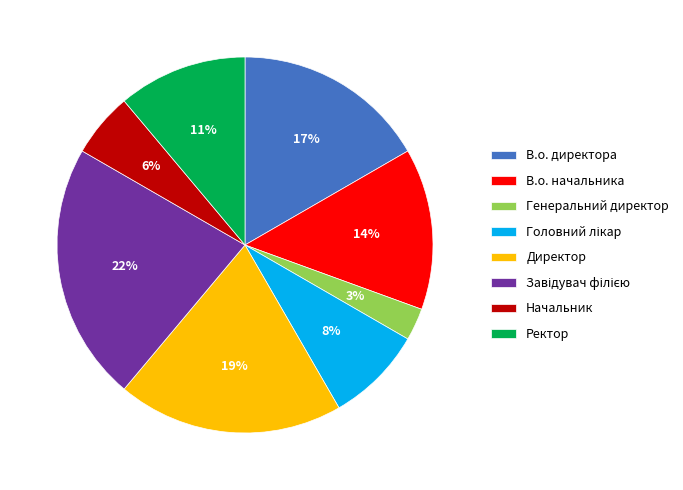

Which has a higher value, Генеральний директор or В.о. начальника?

В.о. начальника